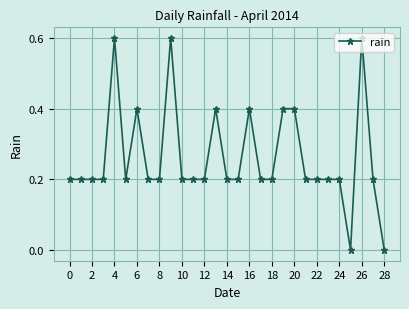

How many lines are shown in the chart?

1